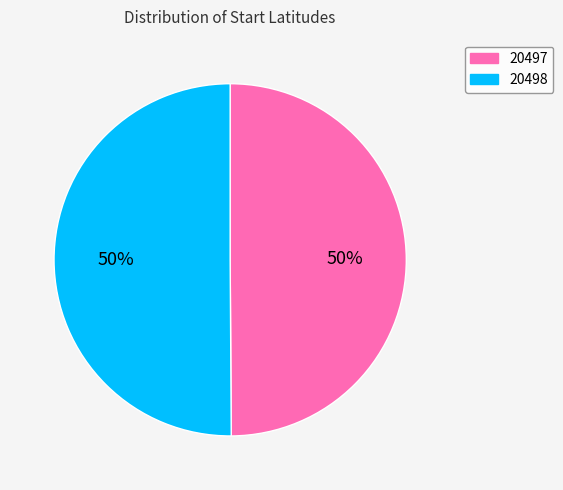

Is the sum of 20497 and 20498 greater than half?

Yes